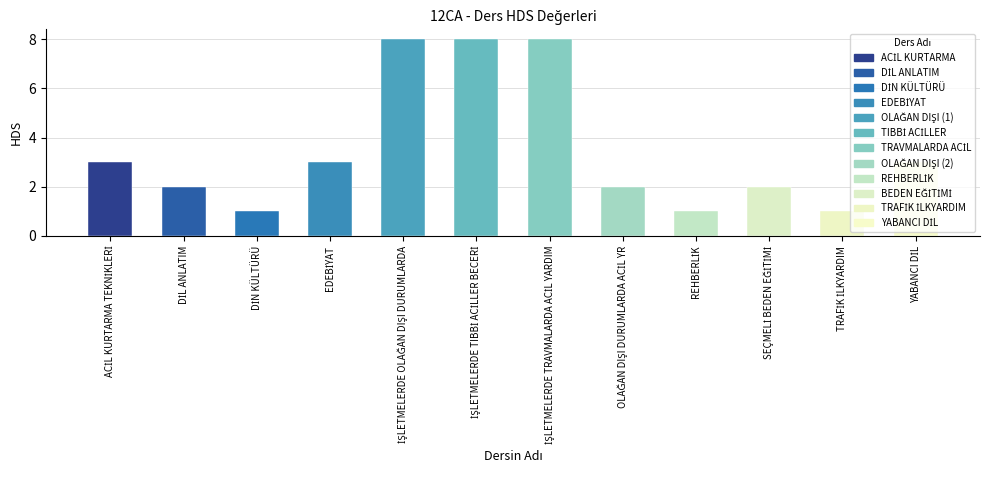

What is the change in value from DİN KÜLTÜRÜ to EDEBİYAT?

+2